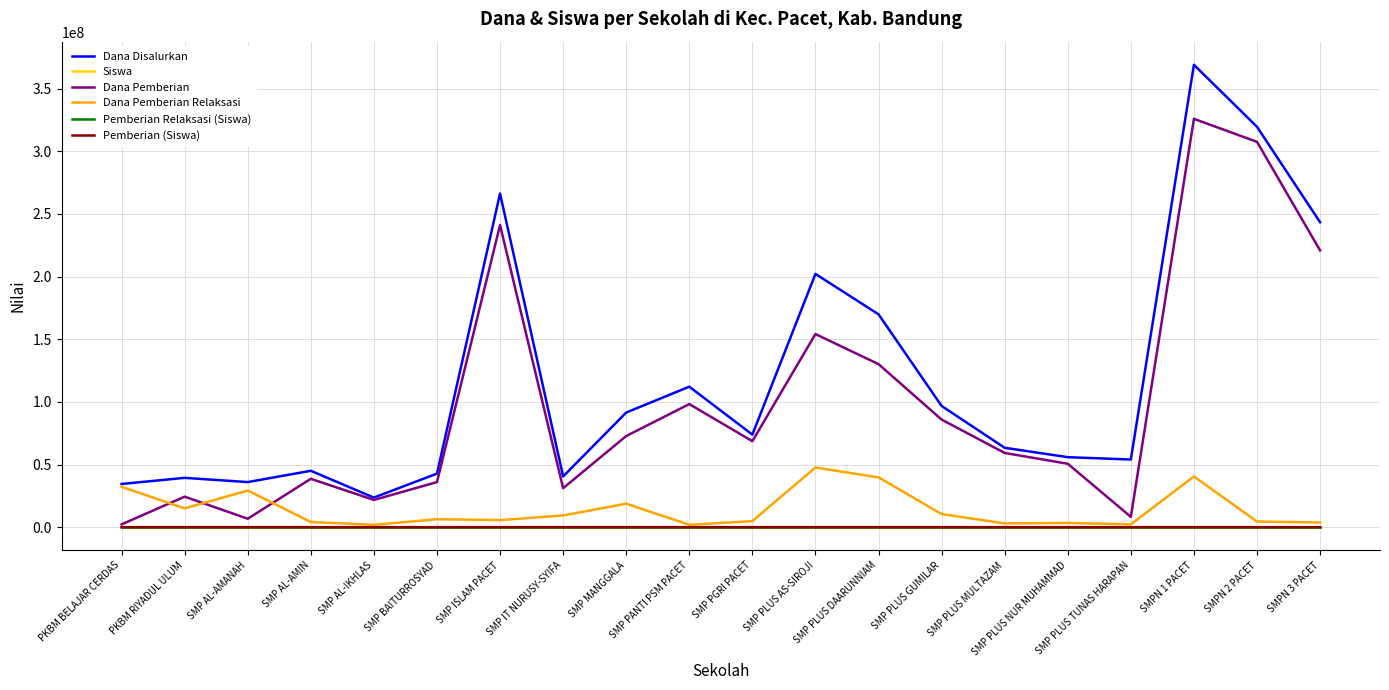

Does the chart display data point markers on the line(s)?

No